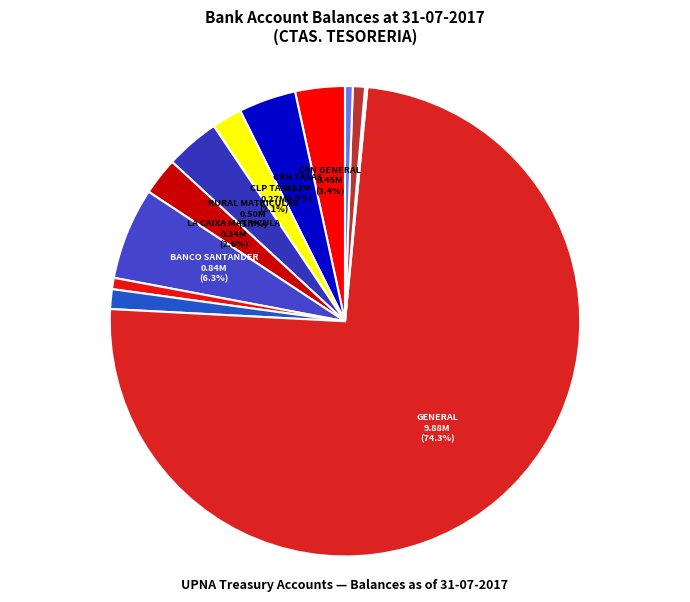

Which slice is the largest?

00031 GENERAL